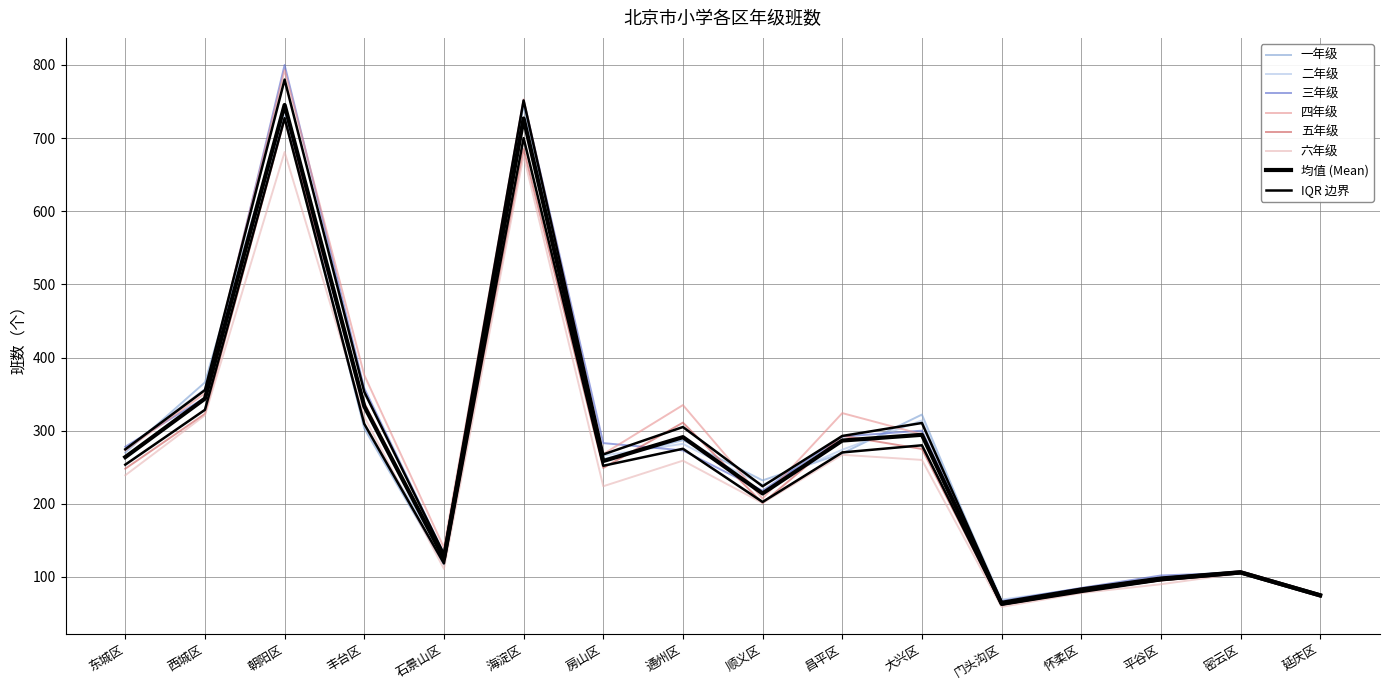

How many lines are shown in the chart?

6